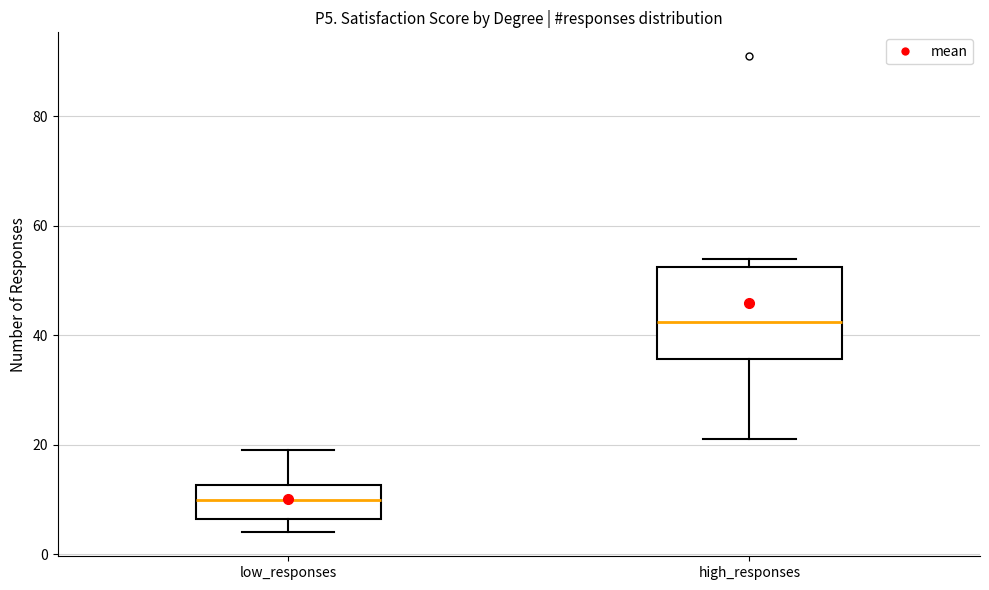

Which box has the highest median line?

high_responses